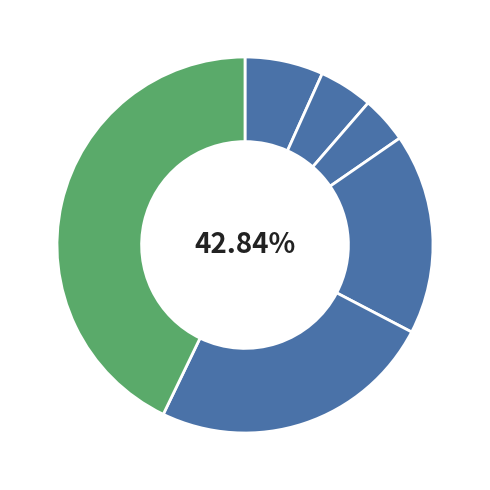

To the nearest percent, what percentage of the pie is 1 Jahr bis 2 Jahre?

5%